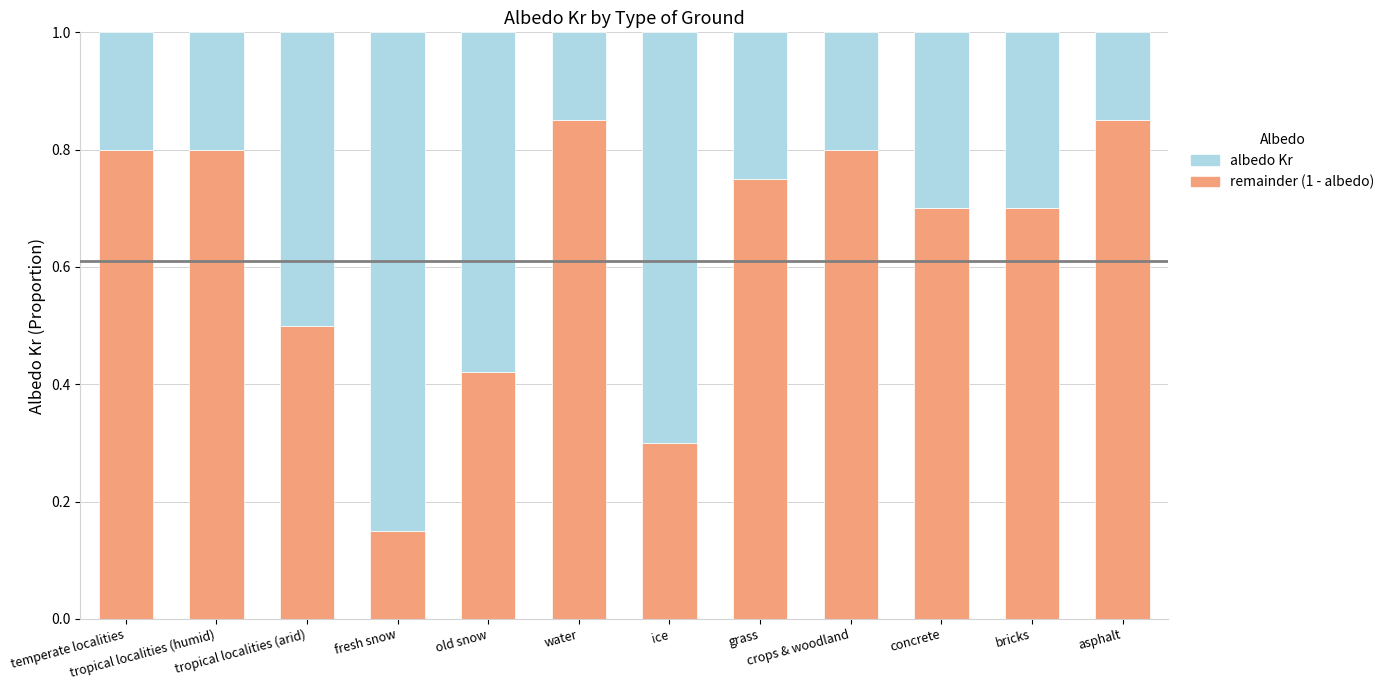

How many categories are shown in the chart?

12